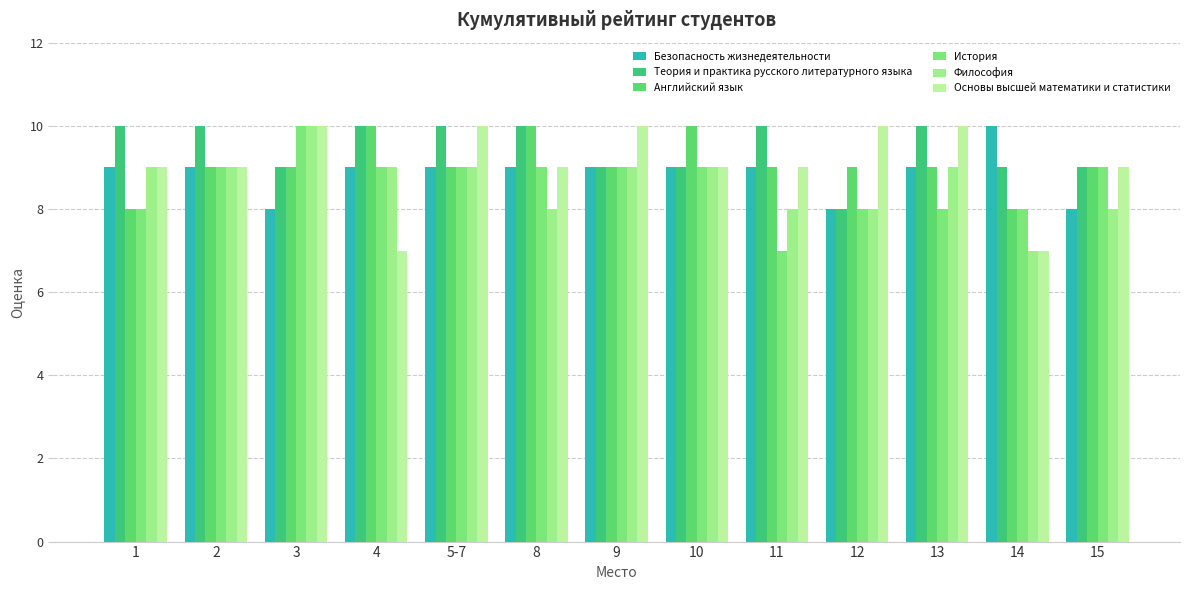

Which category has the highest value across all series?

14